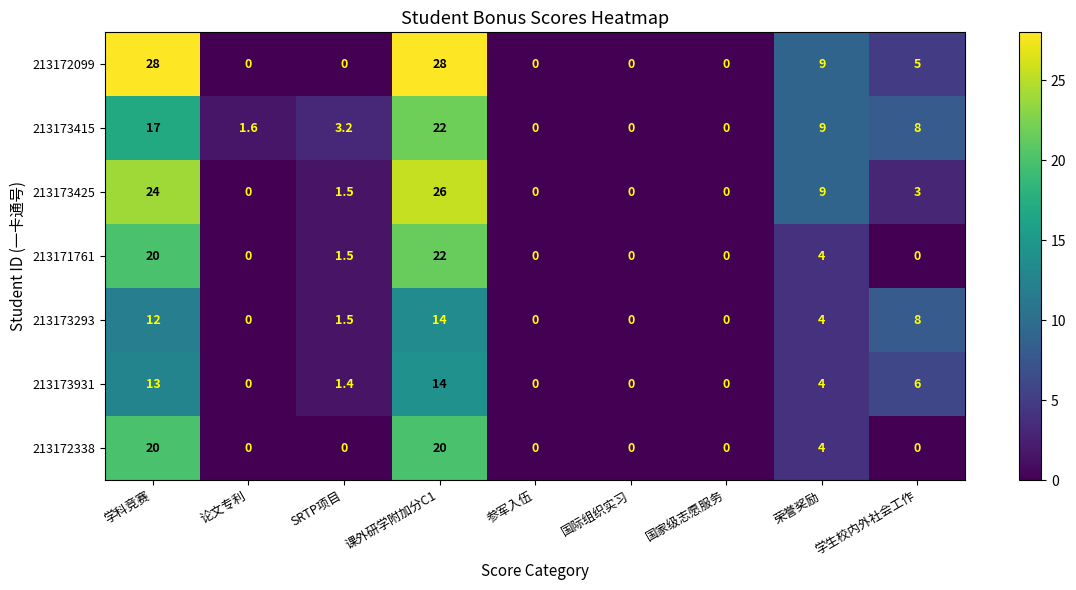

Rank the series at 国际组织实习 from highest to lowest value.

213172099, 213173415, 213173425, 213171761, 213173293, 213173931, 213172338